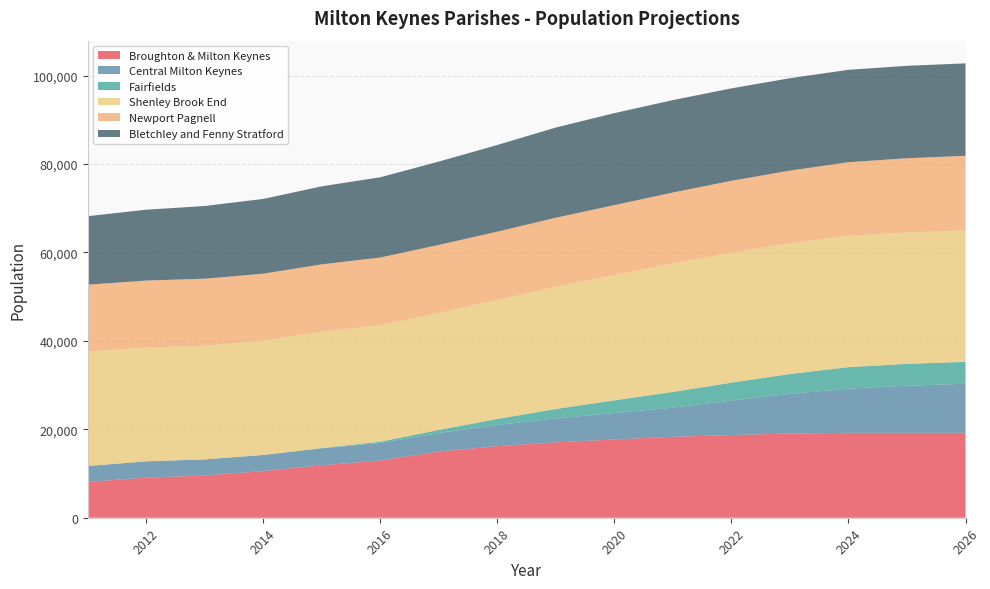

Reading left to right, transcribe all the data shown in this chart.

Broughton & Milton Keynes: 2011=8100	2012=9060	2013=9550	2014=10550	2015=11850	2016=12950	2017=14950	2018=16200	2019=17050	2020=17700	2021=18300	2022=18700	2023=19050	2024=19200	2025=19200	2026=19200
Central Milton Keynes: 2011=3600	2012=3700	2013=3650	2014=3650	2015=3850	2016=3950	2017=4200	2018=4800	2019=5400	2020=6000	2021=6600	2022=7800	2023=8950	2024=10000	2025=10650	2026=11100
Fairfields: 2011=0	2012=0	2013=0	2014=0	2015=50	2016=300	2017=700	2018=1350	2019=2150	2020=2850	2021=3550	2022=4050	2023=4500	2024=4850	2025=4950	2026=4950
Shenley Brook End: 2011=25900	2012=25720	2013=25700	2014=25850	2015=26300	2016=26350	2017=26450	2018=26900	2019=27650	2020=28300	2021=29050	2022=29400	2023=29550	2024=29700	2025=29700	2026=29700
Newport Pagnell: 2011=15100	2012=15160	2013=15150	2014=15150	2015=15250	2016=15300	2017=15400	2018=15450	2019=15600	2020=15850	2021=16050	2022=16250	2023=16450	2024=16650	2025=16800	2026=16900
Bletchley and Fenny Stratford: 2011=15500	2012=16020	2013=16450	2014=16900	2015=17650	2016=18150	2017=18850	2018=19600	2019=20400	2020=20800	2021=20900	2022=20900	2023=20900	2024=20900	2025=20900	2026=20900